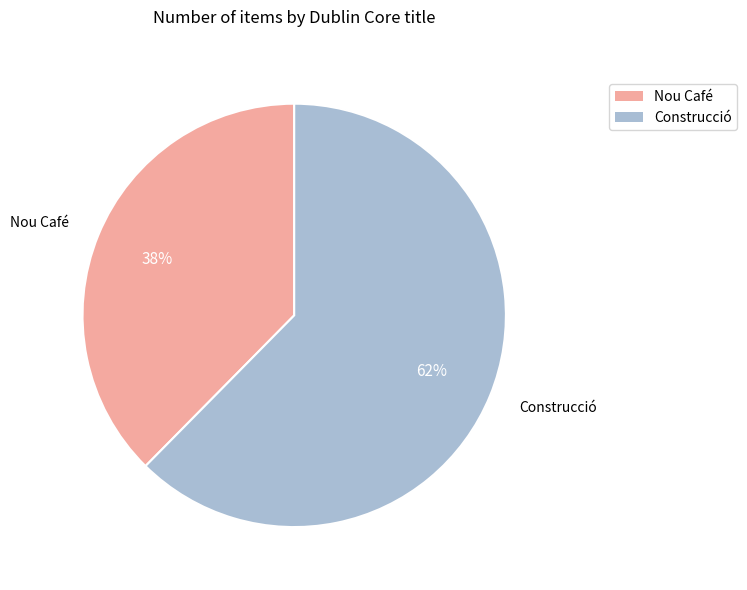

Rank the categories by value from highest to lowest.

Construcció, Nou Café